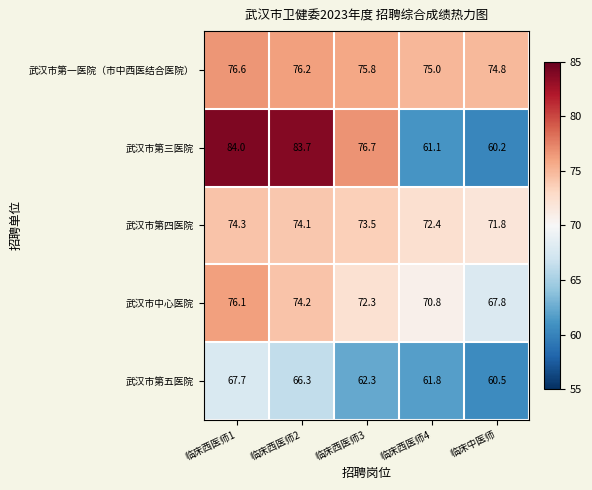

Which series has the widest spread of values?

武汉市第三医院